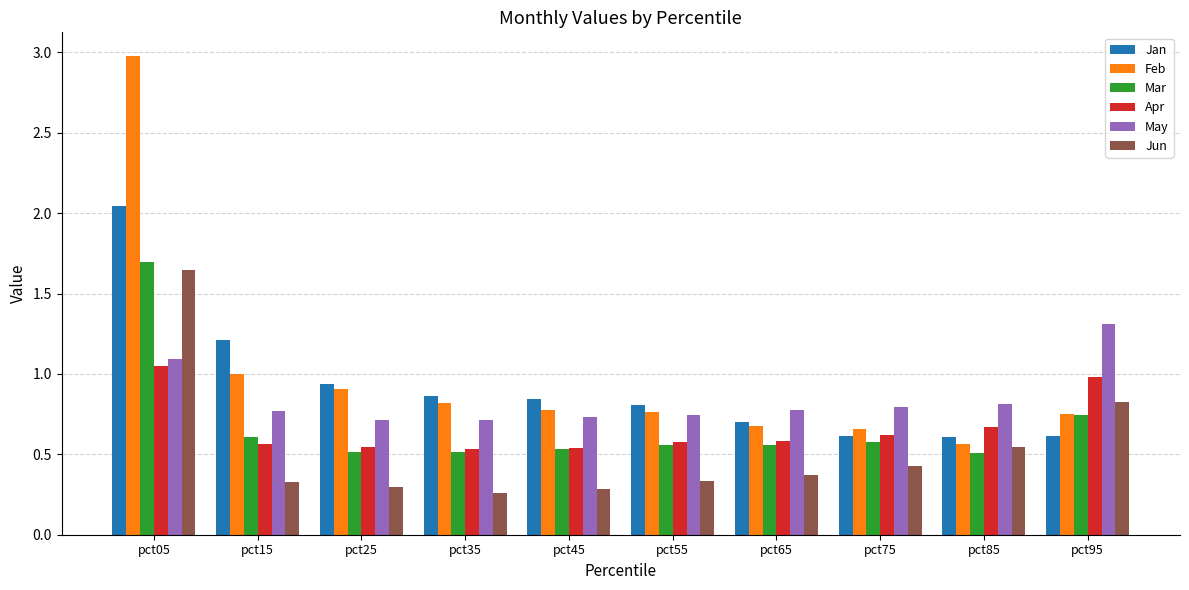

Read the May value at pct95.

1.3